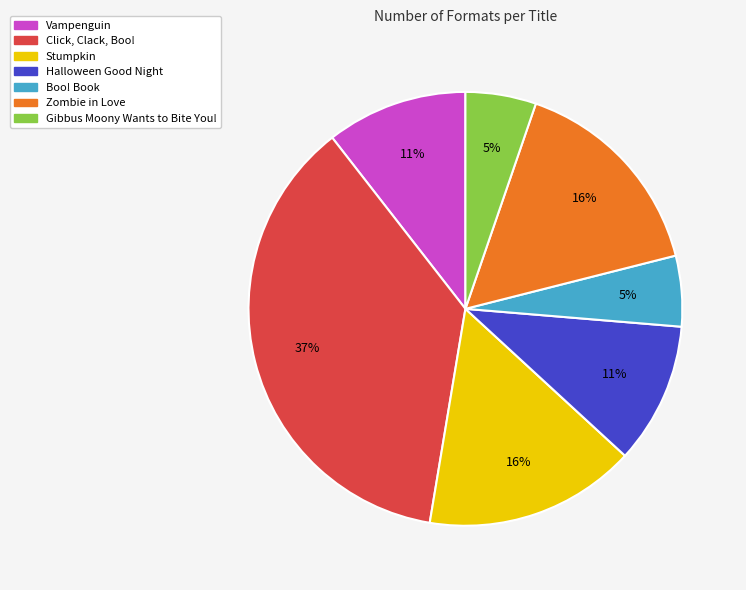

Which slice is the largest?

Click, Clack, Boo!